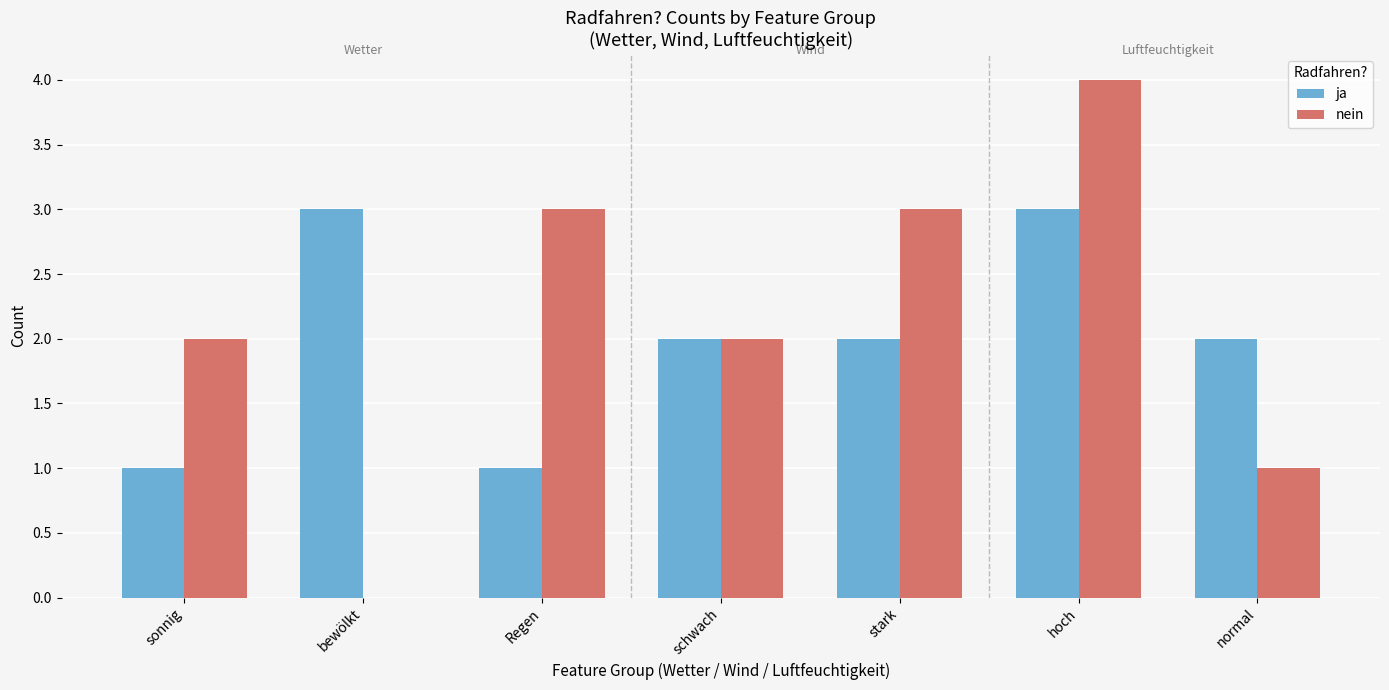

Which series changed the most between bewölkt and schwach?

nein